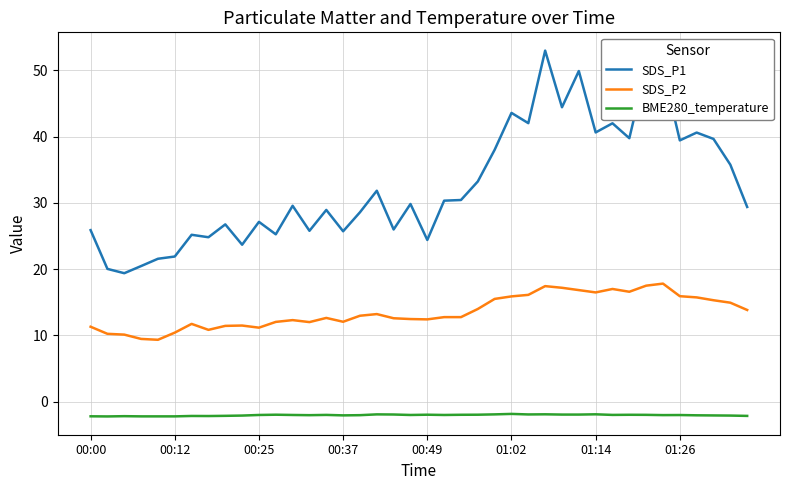

List the series in order of their overall mean, lowest first.

BME280_temperature, SDS_P2, SDS_P1